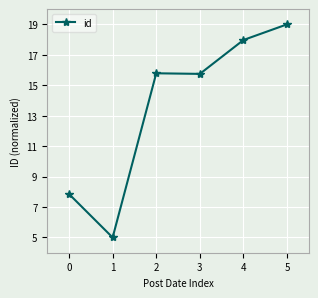

Where is the first local maximum?

2